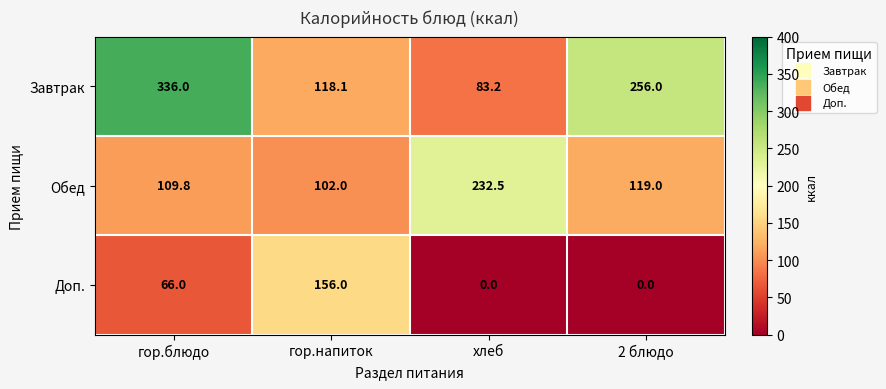

Which series has the largest total across all categories?

Завтрак